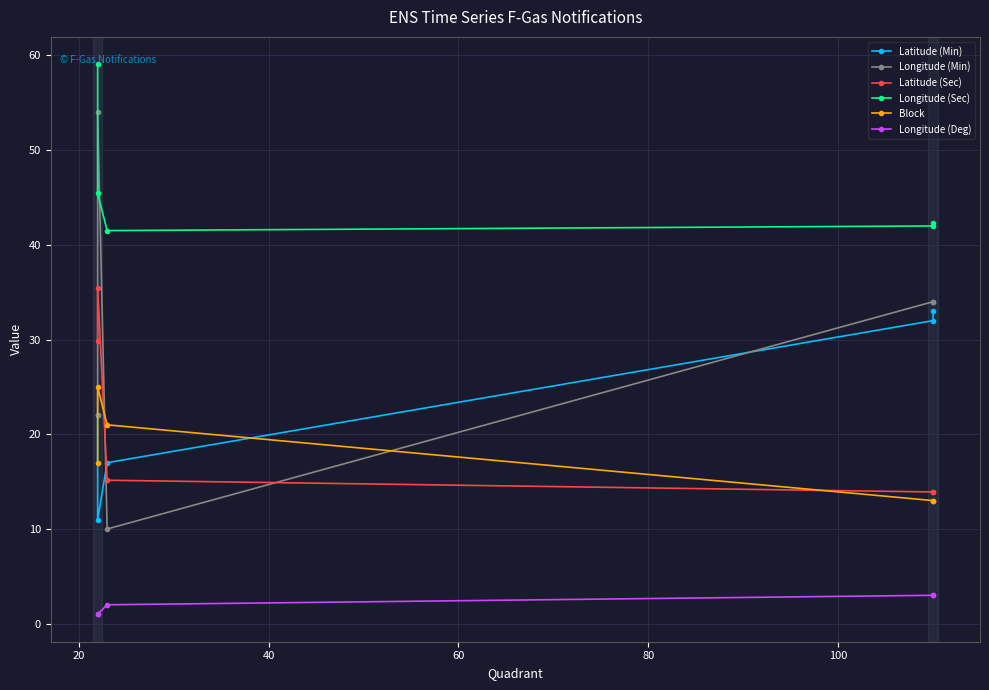

Between 0 and 60, which series saw the biggest shift?

Longitude (Sec)